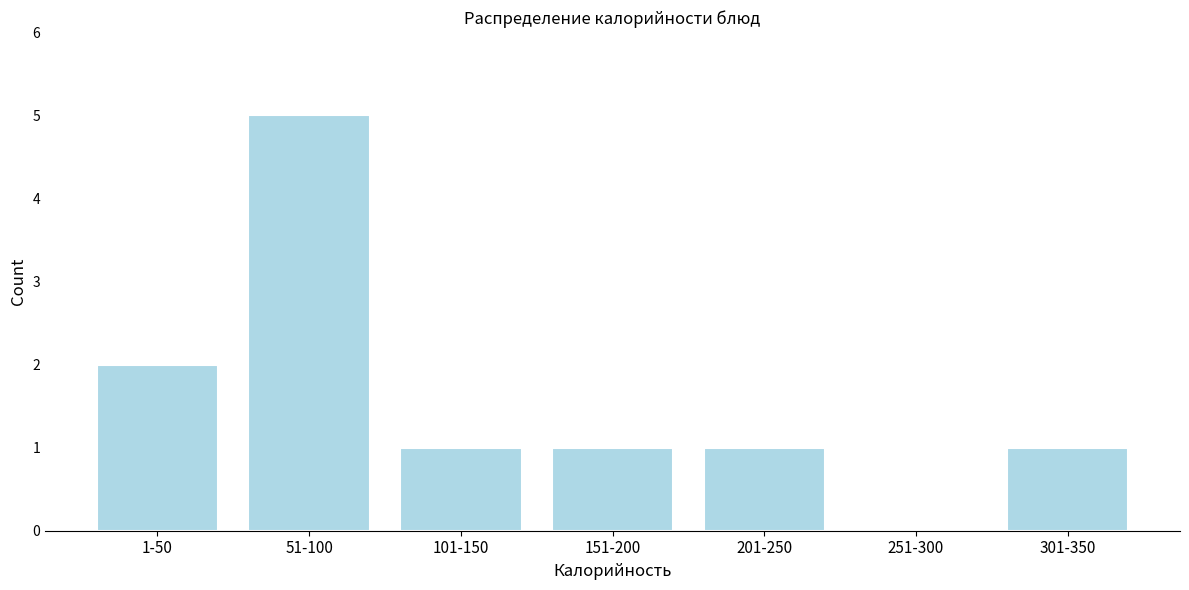

Reading left to right, transcribe all the data shown in this chart.

1-50=2	51-100=5	101-150=1	151-200=1	201-250=1	251-300=0	301-350=1